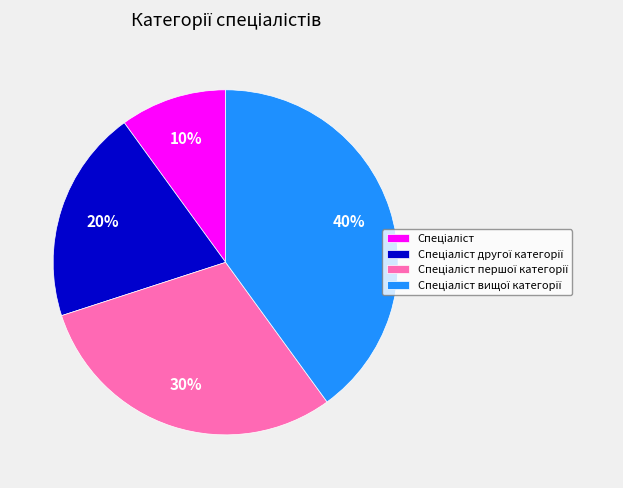

Count the number of slices in the pie.

4